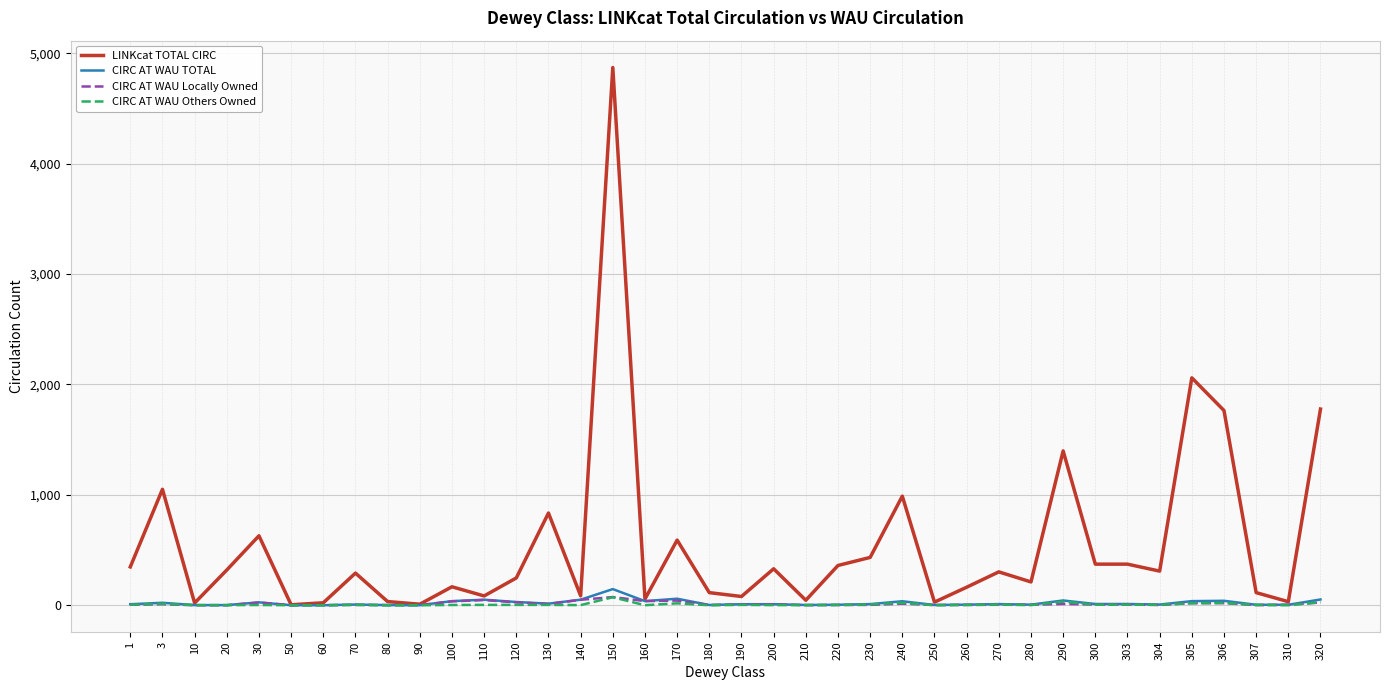

The CIRC AT WAU TOTAL series shows 43 at 290. True or false?

True